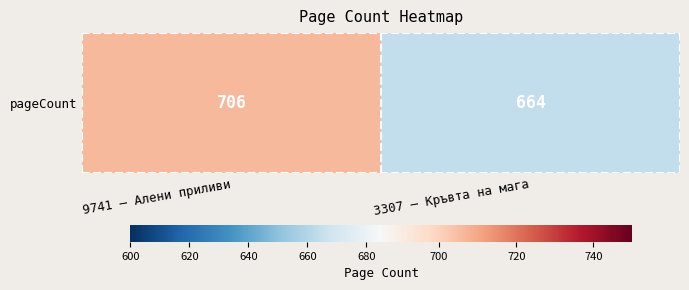

Is it true that the value at 9741 – Алени приливи is 706?

True